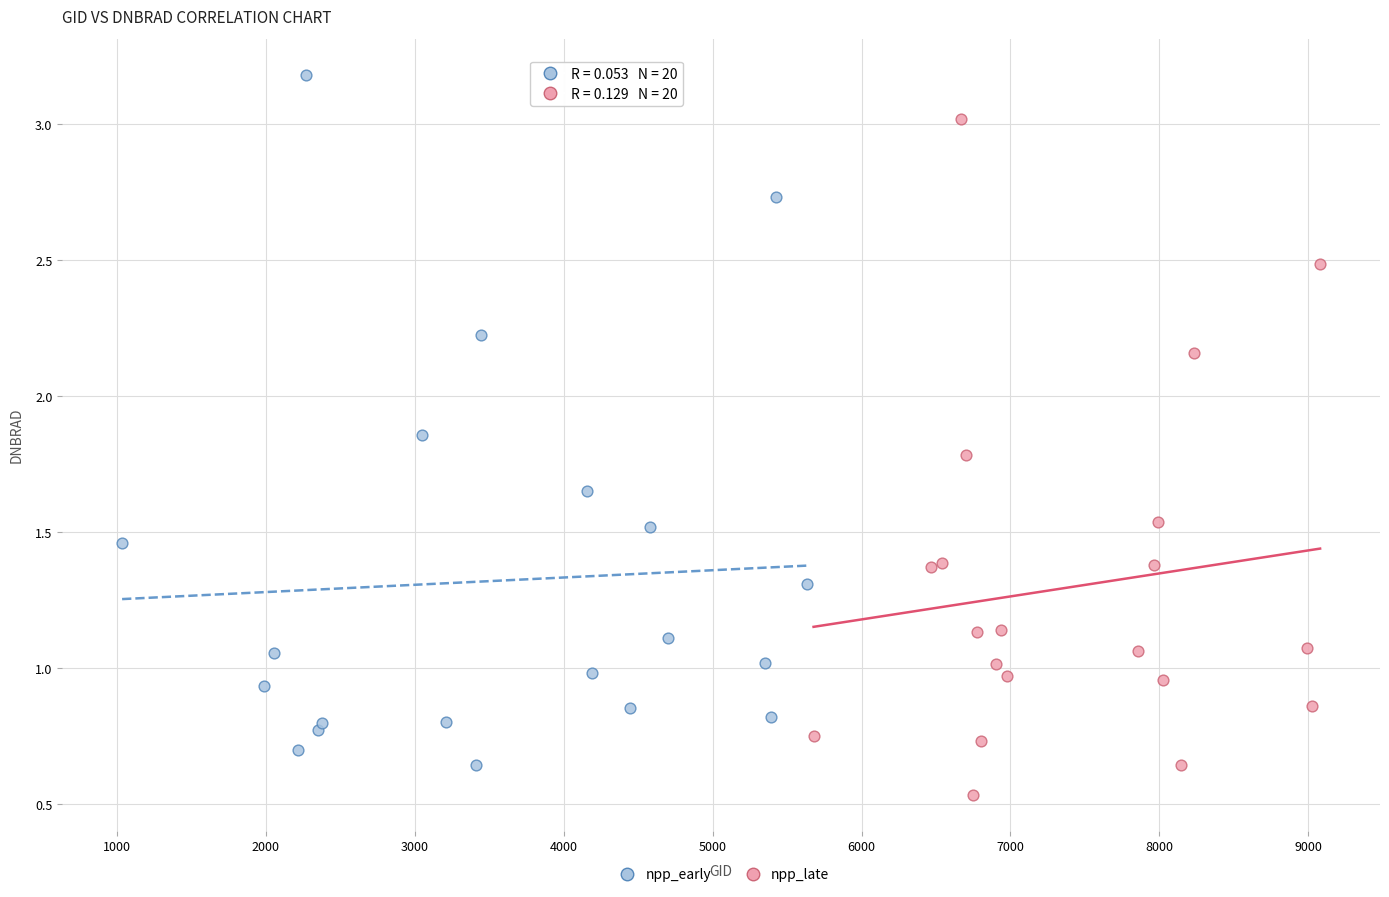

Which series contains the highest Y value?

npp_early